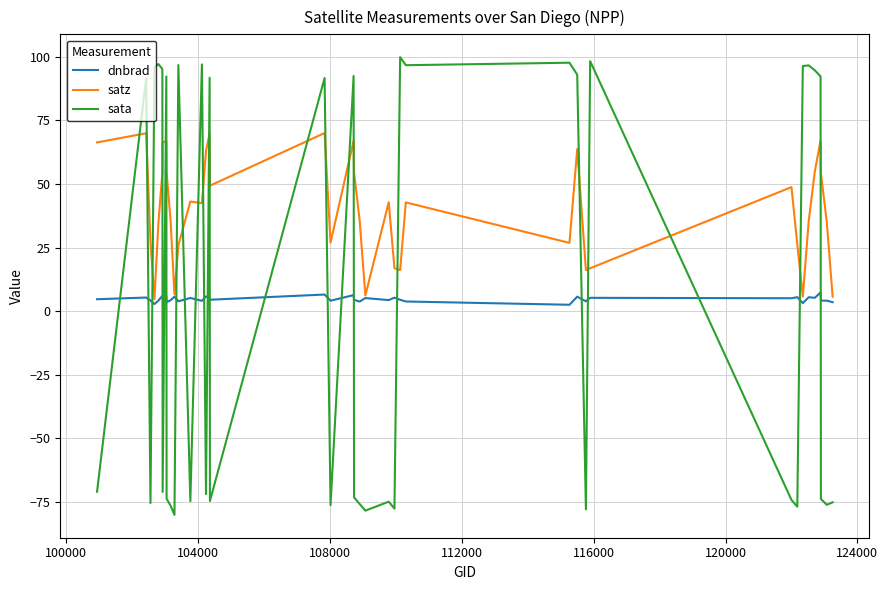

Which series has the widest spread of values?

sata